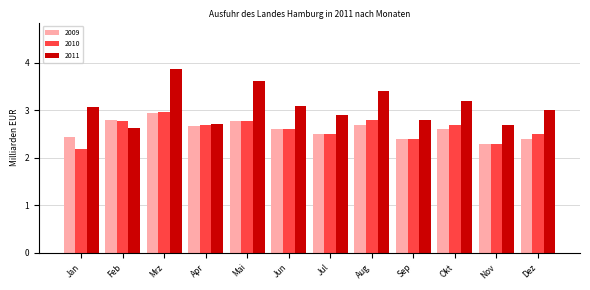

At which label is 2009 closest to 2?

Nov